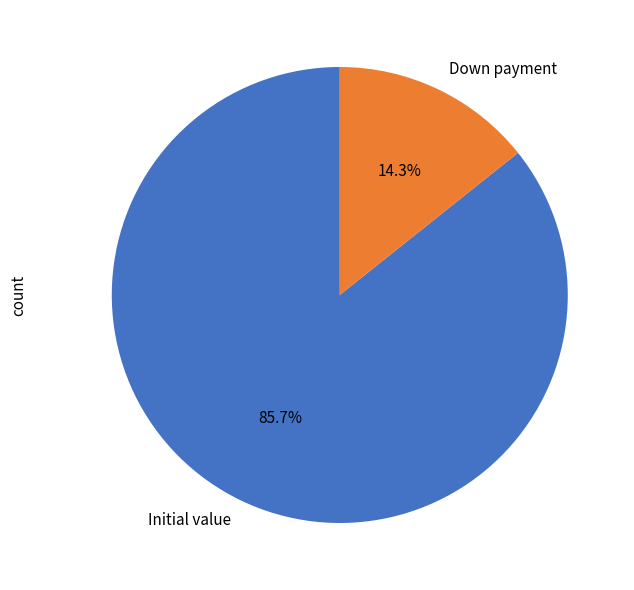

To the nearest percent, what is the difference between the largest and smallest slice percentages?

71%